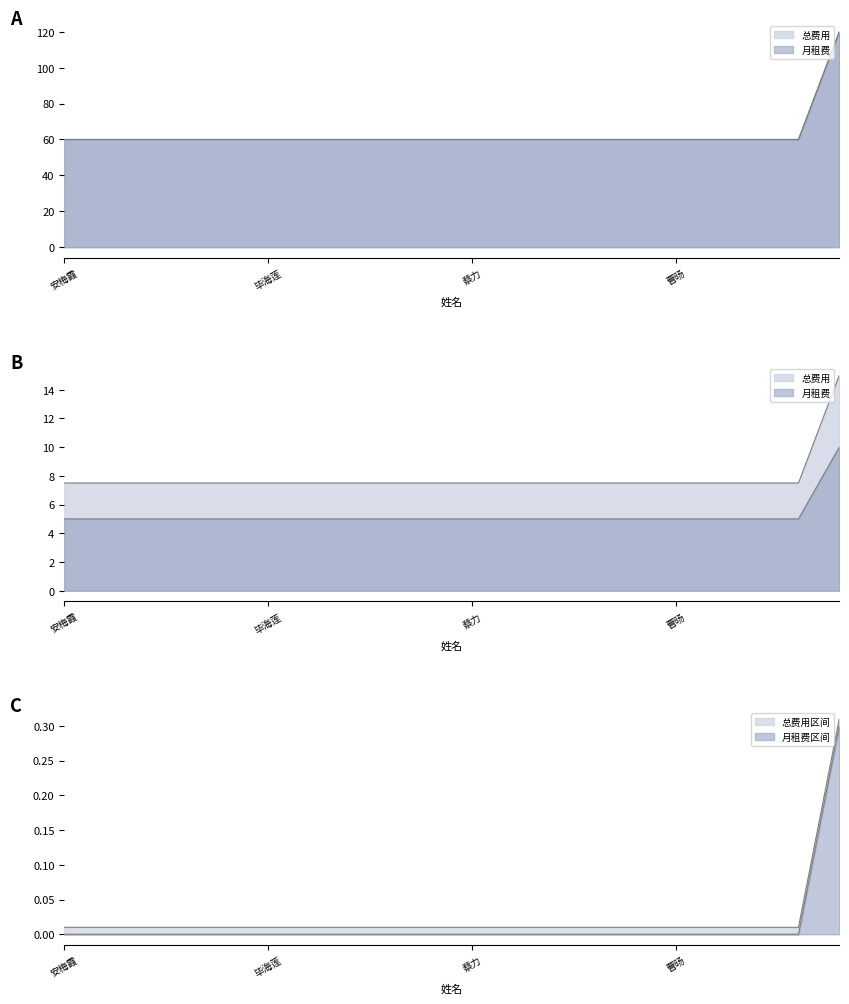

True or false: 月租费 has more than 1 interior local peaks.

False